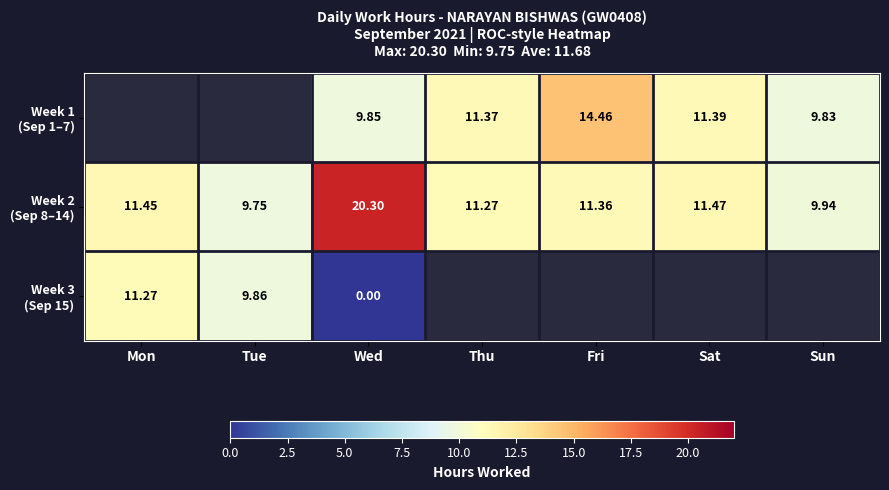

What is the approximate value of Week 1 (Sep 1–7) at Sun?

9.8